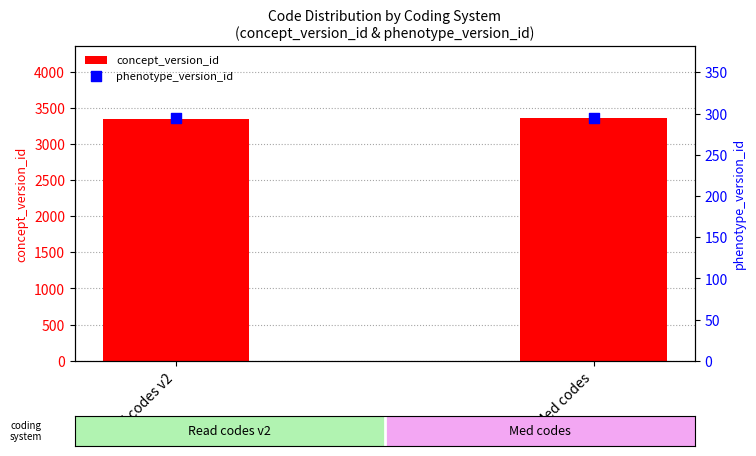

Is the value of concept_version_id at Med codes greater than the value of phenotype_version_id at Read codes v2?

Yes